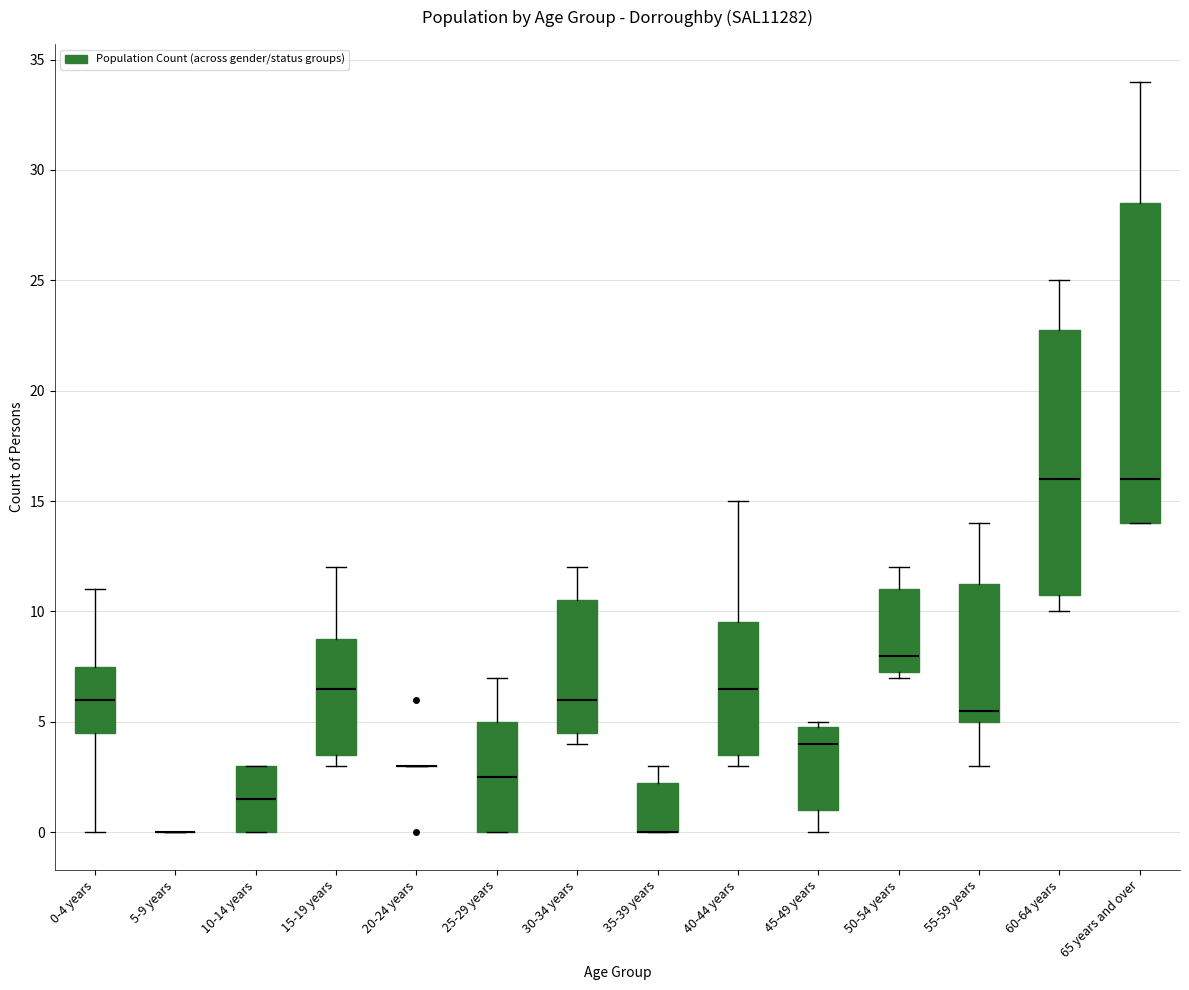

Comparing the boxes themselves (not the whiskers), which one is the tallest?

65 years and over